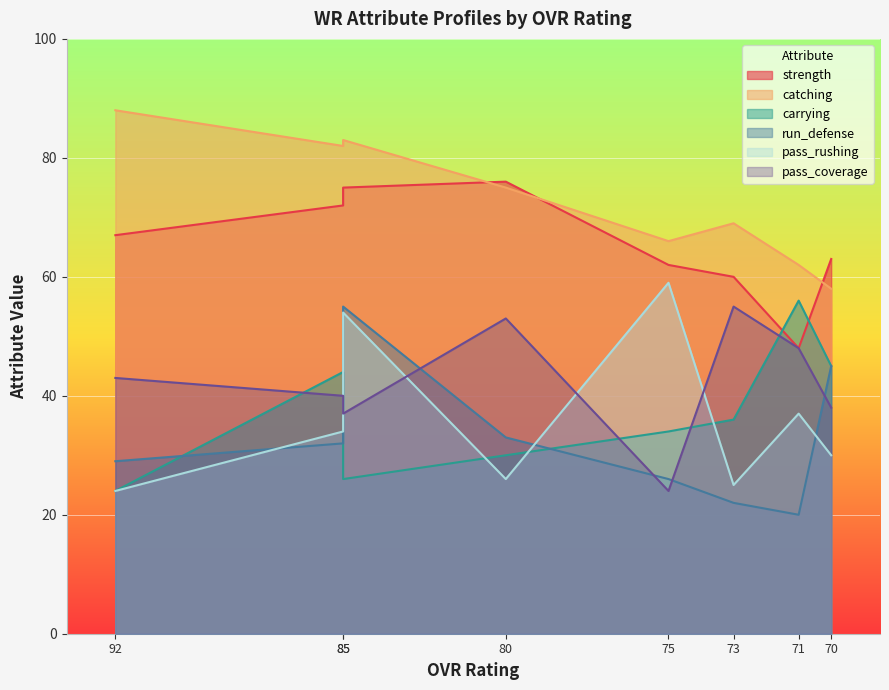

Between 80 and 70, which series saw the biggest shift?

catching